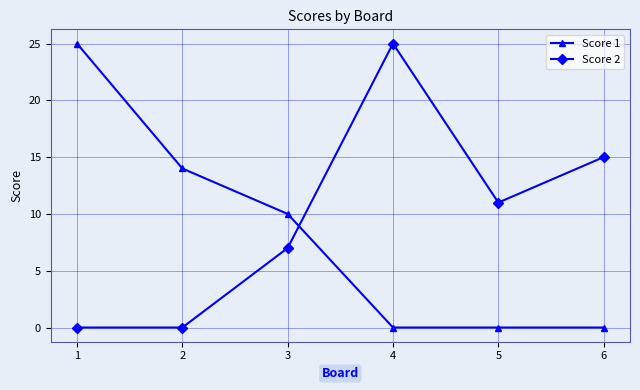

Rank the series by their average value, from highest to lowest.

Score 2, Score 1